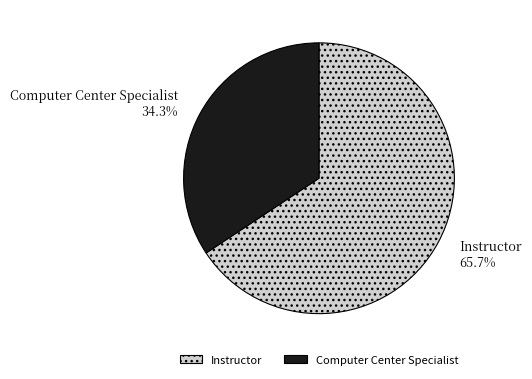

To the nearest percent, what portion does Instructor represent?

66%